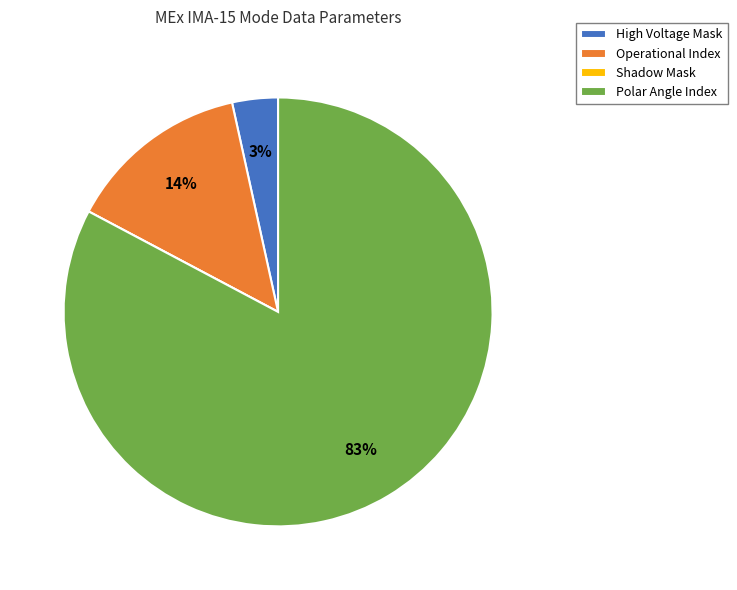

What percentage is the Operational Index slice, to the nearest percent?

14%